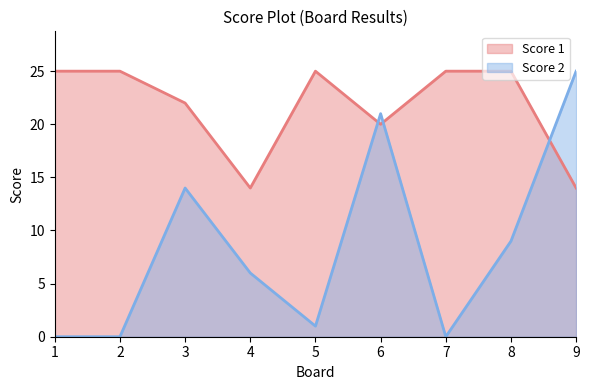

What is the sum of the Score 1 values at 4 and 1?

39